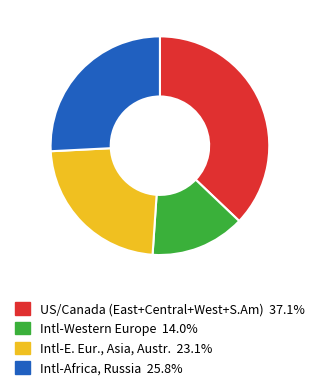

Does any single category account for the majority?

No